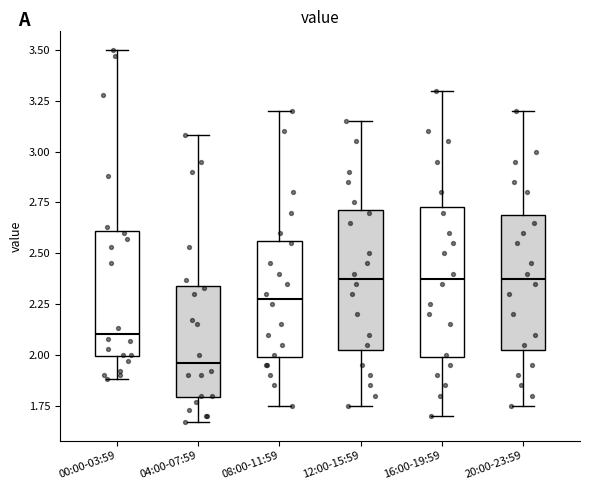

Reading left to right, transcribe this box plot: for each box, give where its median line is, the range the box spans, and where its two whiskers end, as read against the y-axis. The values are not printed on the chart, so give them approximately, as read against the axis.

00:00-03:59: median 2.10, box 2.00 to 2.60, whiskers 1.90 to 3.50
04:00-07:59: median 1.95, box 1.80 to 2.35, whiskers 1.65 to 3.10
08:00-11:59: median 2.30, box 2.00 to 2.55, whiskers 1.75 to 3.20
12:00-15:59: median 2.40, box 2.05 to 2.70, whiskers 1.75 to 3.15
16:00-19:59: median 2.40, box 2.00 to 2.75, whiskers 1.70 to 3.30
20:00-23:59: median 2.40, box 2.05 to 2.70, whiskers 1.75 to 3.20